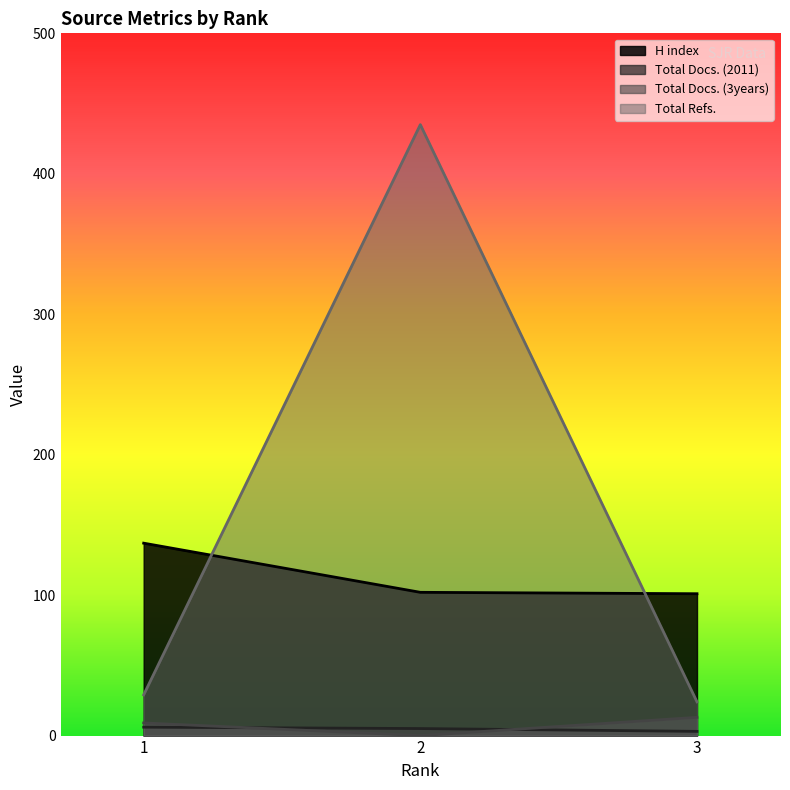

What is the difference between the highest and lowest values at 3?

98